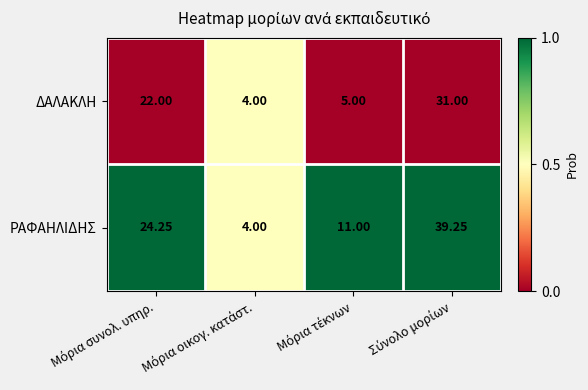

List the series in order of their overall mean, highest first.

ΡΑΦΑΗΛΙΔΗΣ, ΔΑΛΑΚΛΗ